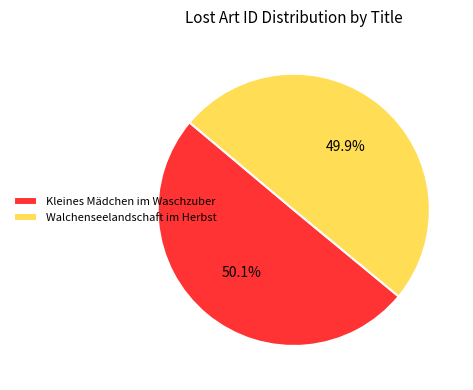

Do Walchenseelandschaft im Herbst and Kleines Mädchen im Waschzuber together represent more than half of the pie?

Yes